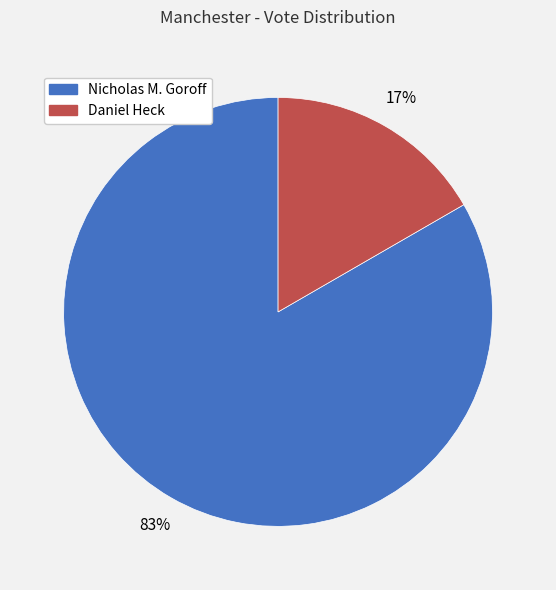

What is the smallest slice in the pie chart?

Daniel Heck